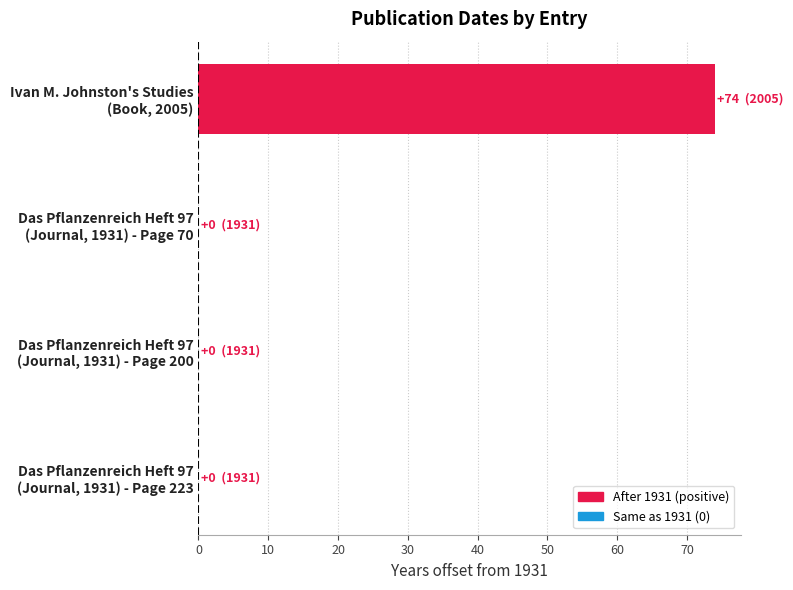

What is the greatest value displayed?

74